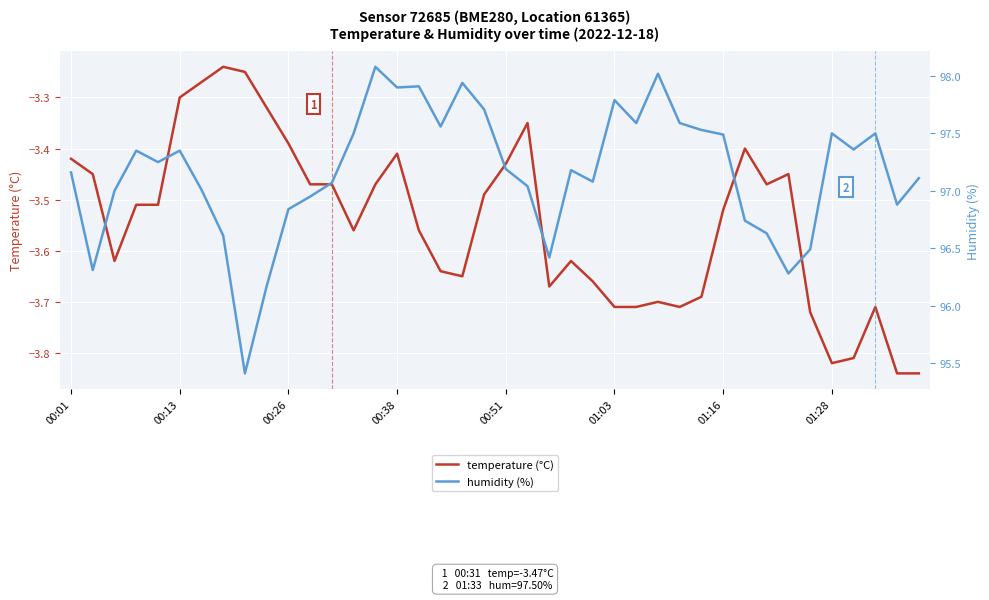

True or false: temperature (°C) and humidity (%) cross at least once.

False